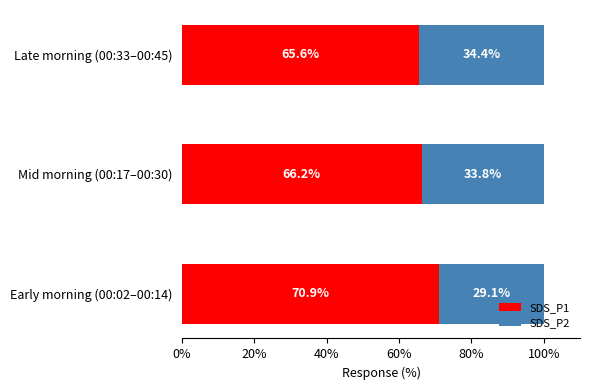

Is it true that SDS_P1 equals 66.2 at Mid morning (00:17–00:30)?

True